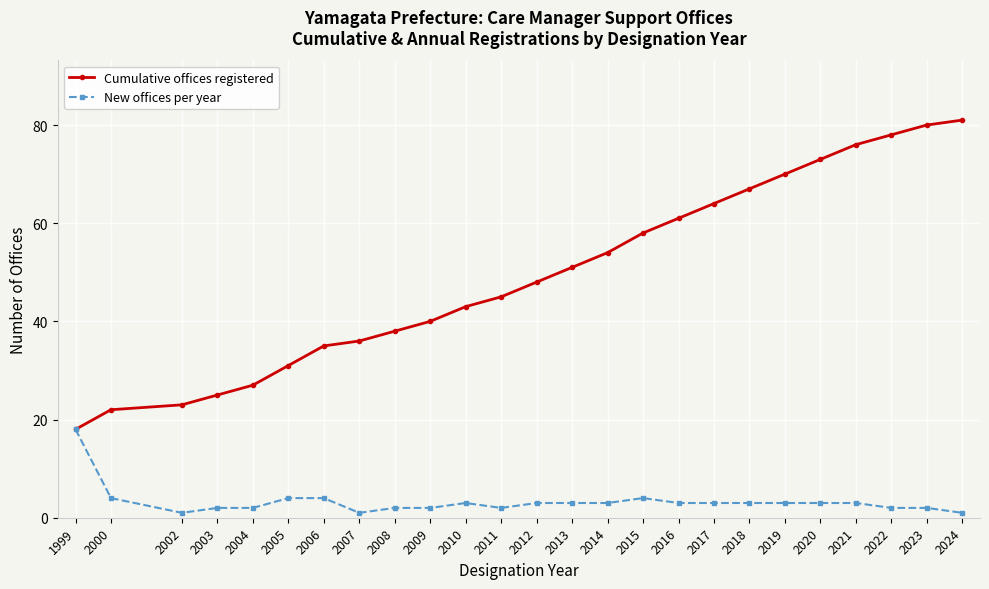

The New offices per year series shows 2 at 2022. True or false?

True